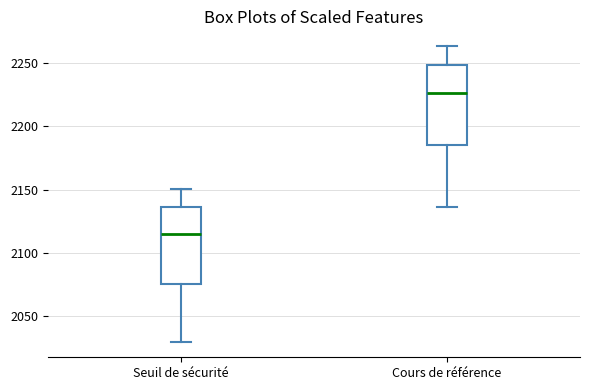

Where is the upper edge of the box for Seuil de sécurité on the y-axis? The values are not printed on the chart, so give them approximately, as read against the axis.

2135